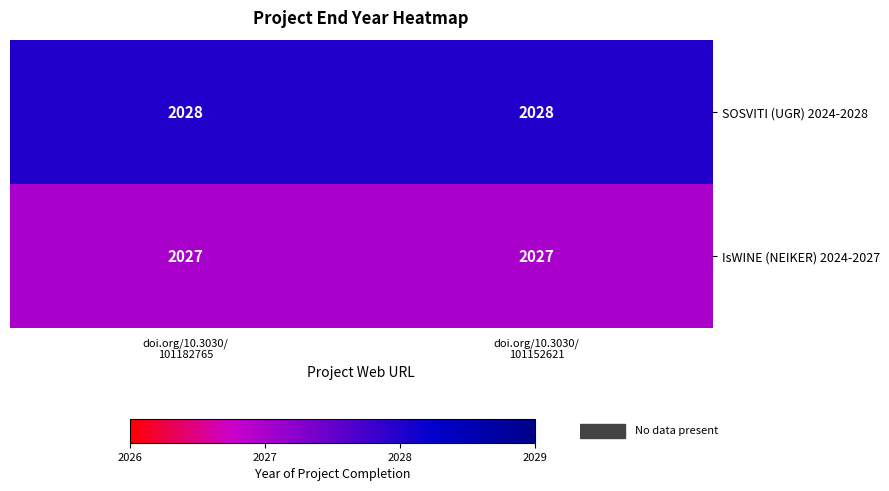

List the series in order of their peak value, lowest first.

IsWINE (NEIKER) 2024-2027, SOSVITI (UGR) 2024-2028